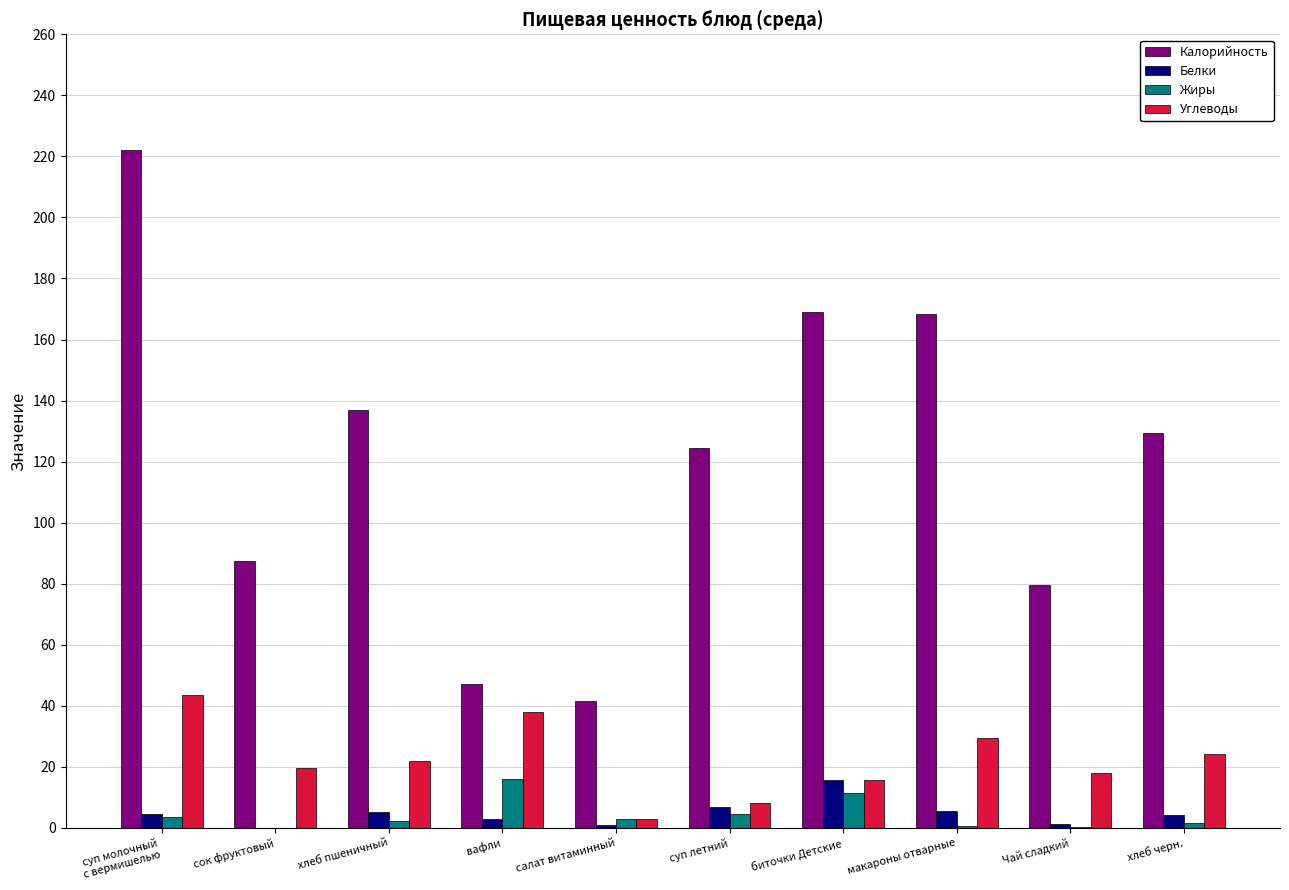

What is the sum of all Белки values?

47.2